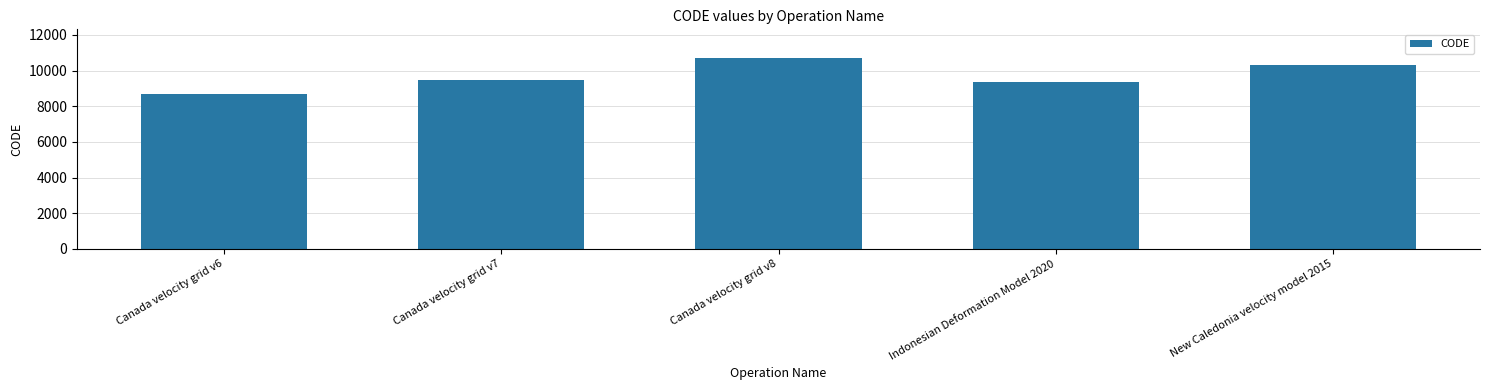

What is the label of the 2nd bar from the left?

Canada velocity grid v7